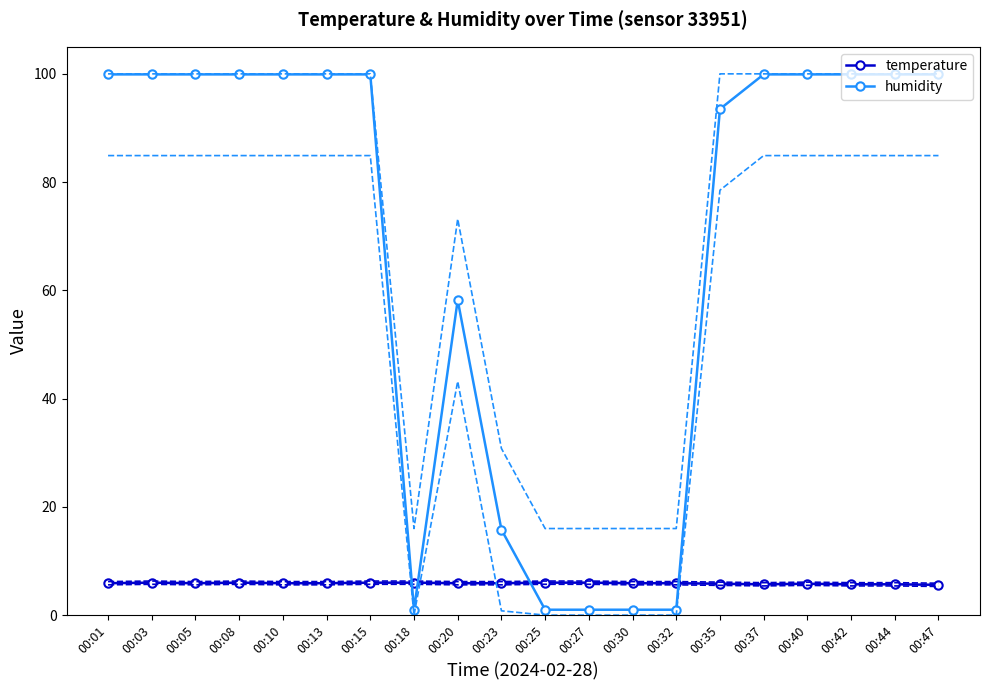

How many data points does each series have?

20